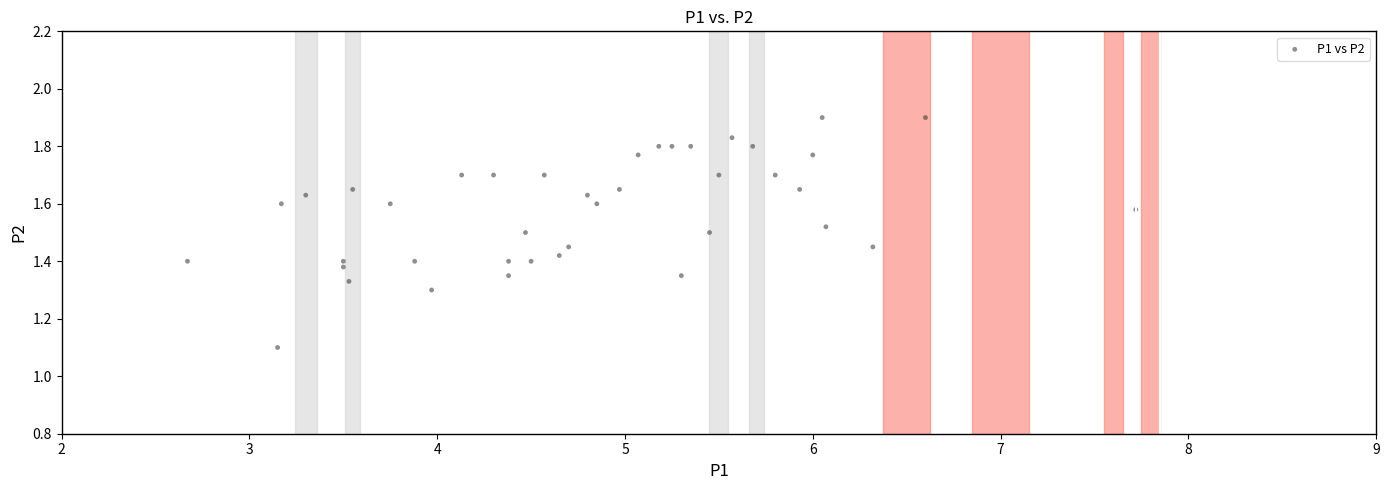

What is the range of X values (max minus min)?

5.0